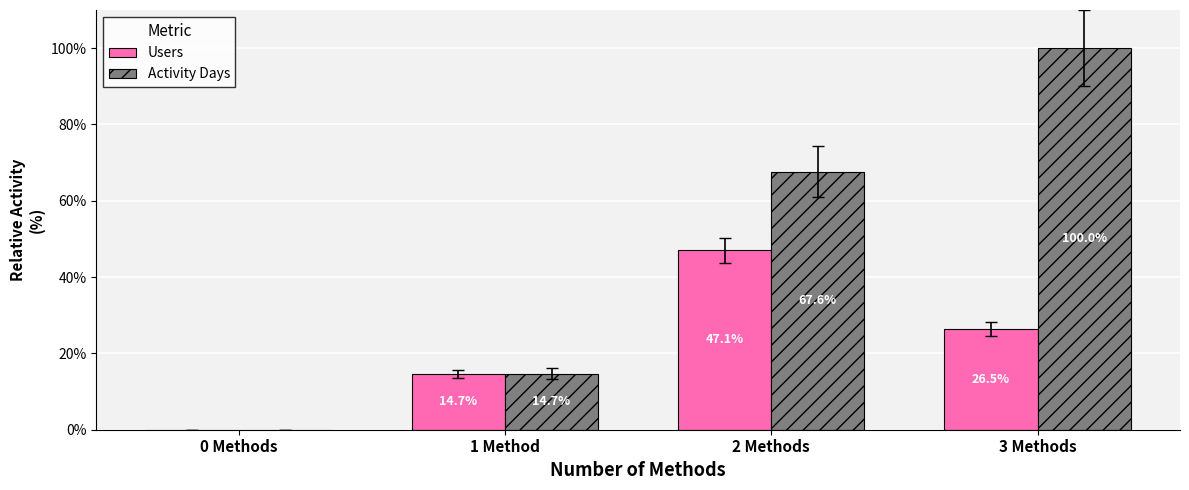

What is the total value across all series at 2 Methods?

114.7